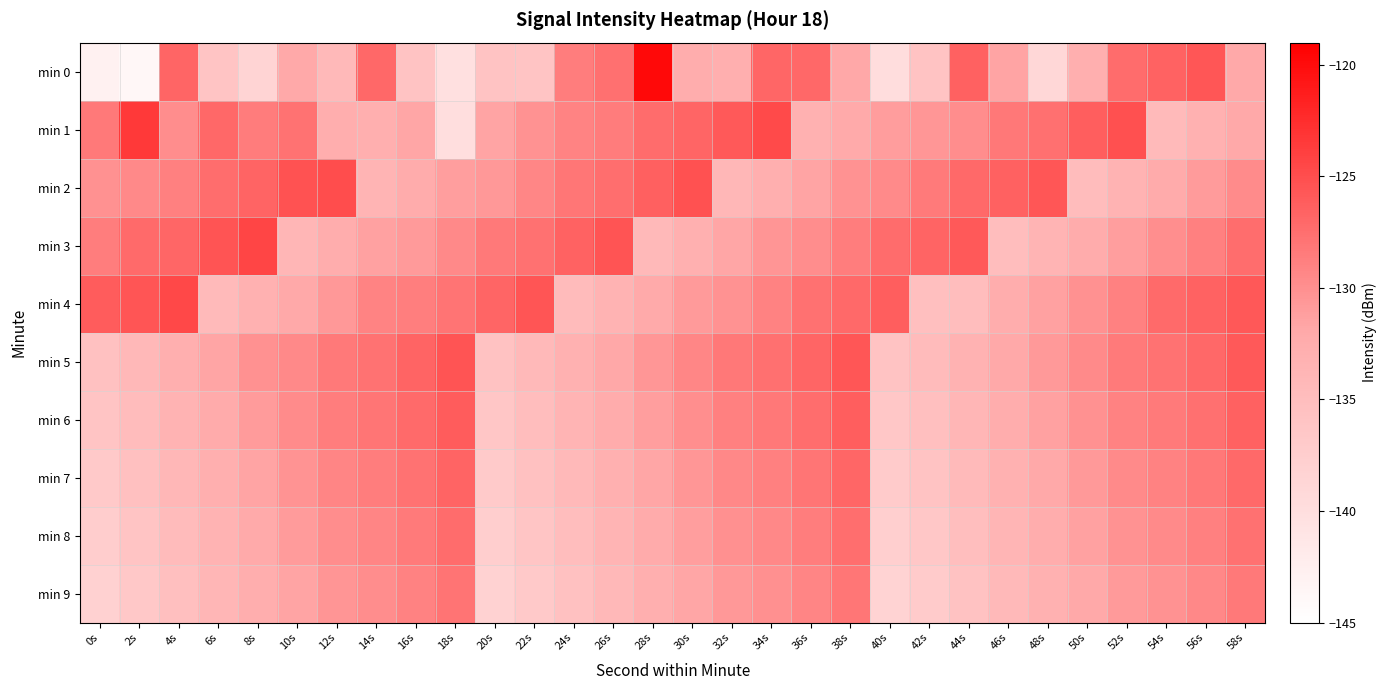

Reading left to right, what are all the values shown in this chart?

min 0: 0s=-143.0	2s=-143.9	4s=-126.8	6s=-136.1	8s=-138.4	10s=-132.0	12s=-134.4	14s=-127.0	16s=-135.9	18s=-140.3	20s=-135.8	22s=-136.1	24s=-128.6	26s=-127.6	28s=-119.8	30s=-132.5	32s=-132.8	34s=-126.9	36s=-126.9	38s=-131.8	40s=-139.8	42s=-135.9	44s=-126.4	46s=-131.6	48s=-139.0	50s=-132.9	52s=-127.2	54s=-126.6	56s=-125.6	58s=-131.9
min 1: 0s=-128.3	2s=-123.4	4s=-129.9	6s=-126.9	8s=-128.5	10s=-127.8	12s=-132.7	14s=-132.9	16s=-131.7	18s=-140.0	20s=-131.5	22s=-130.2	24s=-129.1	26s=-128.5	28s=-127.3	30s=-126.8	32s=-125.9	34s=-124.7	36s=-133.2	38s=-132.1	40s=-131.0	42s=-130.5	44s=-129.8	46s=-128.2	48s=-127.6	50s=-126.3	52s=-125.1	54s=-134.5	56s=-133.2	58s=-132.0
min 2: 0s=-130.1	2s=-129.5	4s=-128.8	6s=-127.4	8s=-126.7	10s=-125.3	12s=-124.9	14s=-133.7	16s=-132.4	18s=-131.1	20s=-130.6	22s=-129.3	24s=-128.1	26s=-127.5	28s=-126.4	30s=-125.2	32s=-134.1	34s=-132.8	36s=-131.5	38s=-130.2	40s=-129.6	42s=-128.4	44s=-127.1	46s=-126.5	48s=-125.7	50s=-134.8	52s=-133.5	54s=-132.2	56s=-130.9	58s=-129.7
min 3: 0s=-128.6	2s=-127.2	4s=-126.9	6s=-125.5	8s=-124.3	10s=-133.9	12s=-132.6	14s=-131.3	16s=-130.8	18s=-129.5	20s=-128.3	22s=-127.7	24s=-126.6	26s=-125.4	28s=-134.3	30s=-133.0	32s=-131.7	34s=-130.4	36s=-129.8	38s=-128.6	40s=-127.3	42s=-126.7	44s=-125.9	46s=-135.0	48s=-133.7	50s=-132.4	52s=-131.1	54s=-129.9	56s=-128.8	58s=-127.4
min 4: 0s=-126.1	2s=-125.6	4s=-124.5	6s=-134.5	8s=-133.2	10s=-131.9	12s=-130.6	14s=-129.1	16s=-128.7	18s=-127.9	20s=-126.8	22s=-125.6	24s=-134.7	26s=-133.4	28s=-132.1	30s=-130.8	32s=-130.2	34s=-129.0	36s=-127.7	38s=-127.1	40s=-126.3	42s=-135.2	44s=-134.9	46s=-132.6	48s=-131.3	50s=-130.1	52s=-128.9	54s=-127.2	56s=-126.6	58s=-125.8
min 5: 0s=-135.5	2s=-134.2	4s=-132.9	6s=-131.6	8s=-130.1	10s=-129.5	12s=-128.3	14s=-127.8	16s=-126.7	18s=-125.5	20s=-135.7	22s=-134.4	24s=-133.1	26s=-131.8	28s=-130.5	30s=-129.3	32s=-128.2	34s=-127.6	36s=-126.8	38s=-125.7	40s=-135.9	42s=-134.6	44s=-133.3	46s=-132.0	48s=-130.7	50s=-129.6	52s=-128.4	54s=-127.8	56s=-127.0	58s=-125.9
min 6: 0s=-136.1	2s=-134.8	4s=-133.5	6s=-132.2	8s=-130.9	10s=-129.7	12s=-128.6	14s=-128.0	16s=-127.2	18s=-126.1	20s=-136.3	22s=-135.0	24s=-133.7	26s=-132.4	28s=-131.1	30s=-129.9	32s=-128.8	34s=-128.2	36s=-127.4	38s=-126.3	40s=-136.5	42s=-135.2	44s=-133.9	46s=-132.6	48s=-131.3	50s=-130.1	52s=-129.0	54s=-128.4	56s=-127.6	58s=-126.5
min 7: 0s=-136.7	2s=-135.4	4s=-134.1	6s=-132.8	8s=-131.5	10s=-130.3	12s=-129.2	14s=-128.6	16s=-127.8	18s=-126.7	20s=-136.9	22s=-135.6	24s=-134.3	26s=-133.0	28s=-131.7	30s=-130.5	32s=-129.4	34s=-128.8	36s=-128.0	38s=-126.9	40s=-137.1	42s=-135.8	44s=-134.5	46s=-133.2	48s=-131.9	50s=-130.7	52s=-129.6	54s=-129.0	56s=-128.2	58s=-127.1
min 8: 0s=-137.3	2s=-136.0	4s=-134.7	6s=-133.4	8s=-132.1	10s=-130.9	12s=-129.8	14s=-129.2	16s=-128.4	18s=-127.3	20s=-137.5	22s=-136.2	24s=-134.9	26s=-133.6	28s=-132.3	30s=-131.1	32s=-130.0	34s=-129.4	36s=-128.6	38s=-127.5	40s=-137.7	42s=-136.4	44s=-135.1	46s=-133.8	48s=-132.5	50s=-131.3	52s=-130.2	54s=-129.6	56s=-128.8	58s=-127.7
min 9: 0s=-137.9	2s=-136.6	4s=-135.3	6s=-134.0	8s=-132.7	10s=-131.5	12s=-130.4	14s=-129.8	16s=-129.0	18s=-127.9	20s=-138.1	22s=-136.8	24s=-135.5	26s=-134.2	28s=-132.9	30s=-131.7	32s=-130.6	34s=-130.0	36s=-129.2	38s=-128.1	40s=-138.3	42s=-137.0	44s=-135.7	46s=-134.4	48s=-133.1	50s=-131.9	52s=-130.8	54s=-130.2	56s=-129.4	58s=-128.3